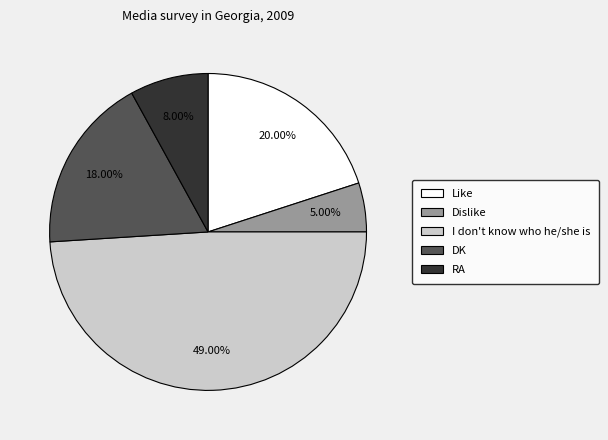

Does Like account for over 50% of the chart?

No